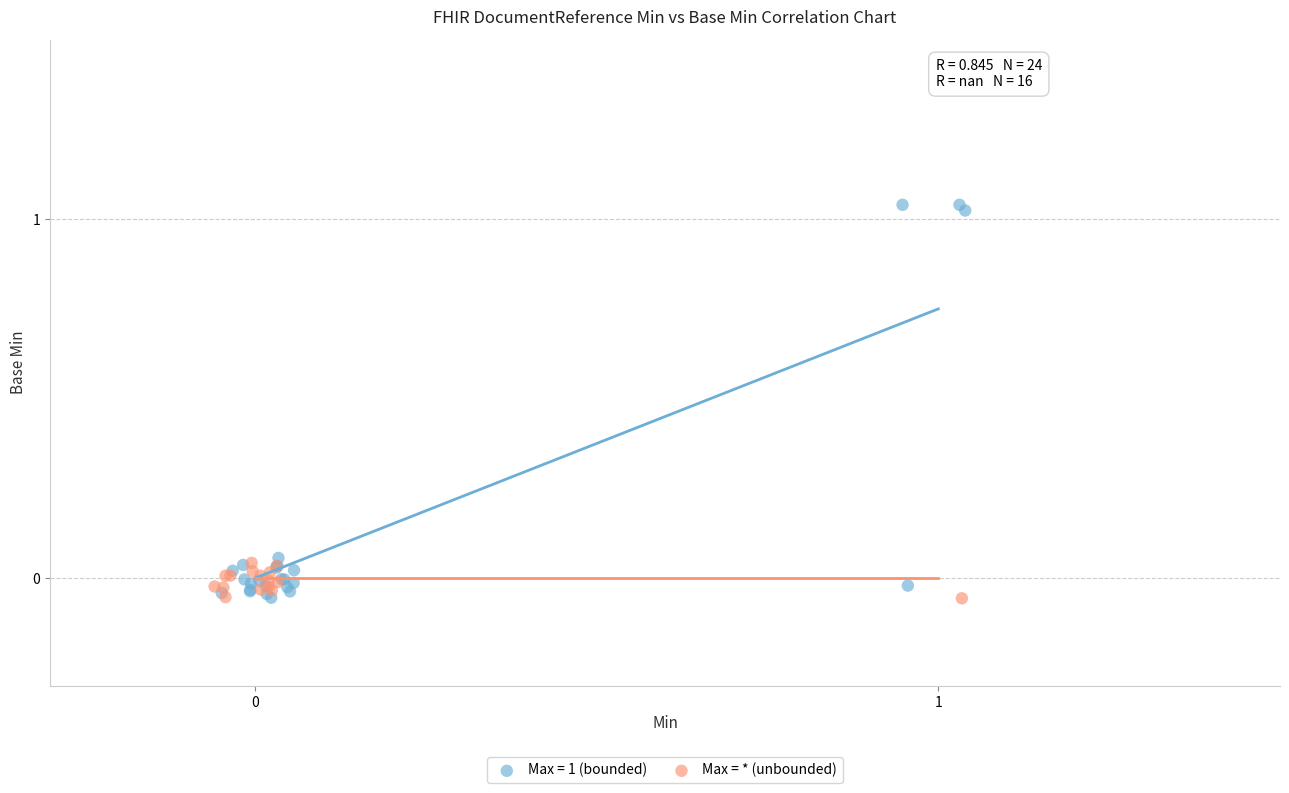

Which series has the largest Y range (max minus min)?

Max = 1 (bounded)